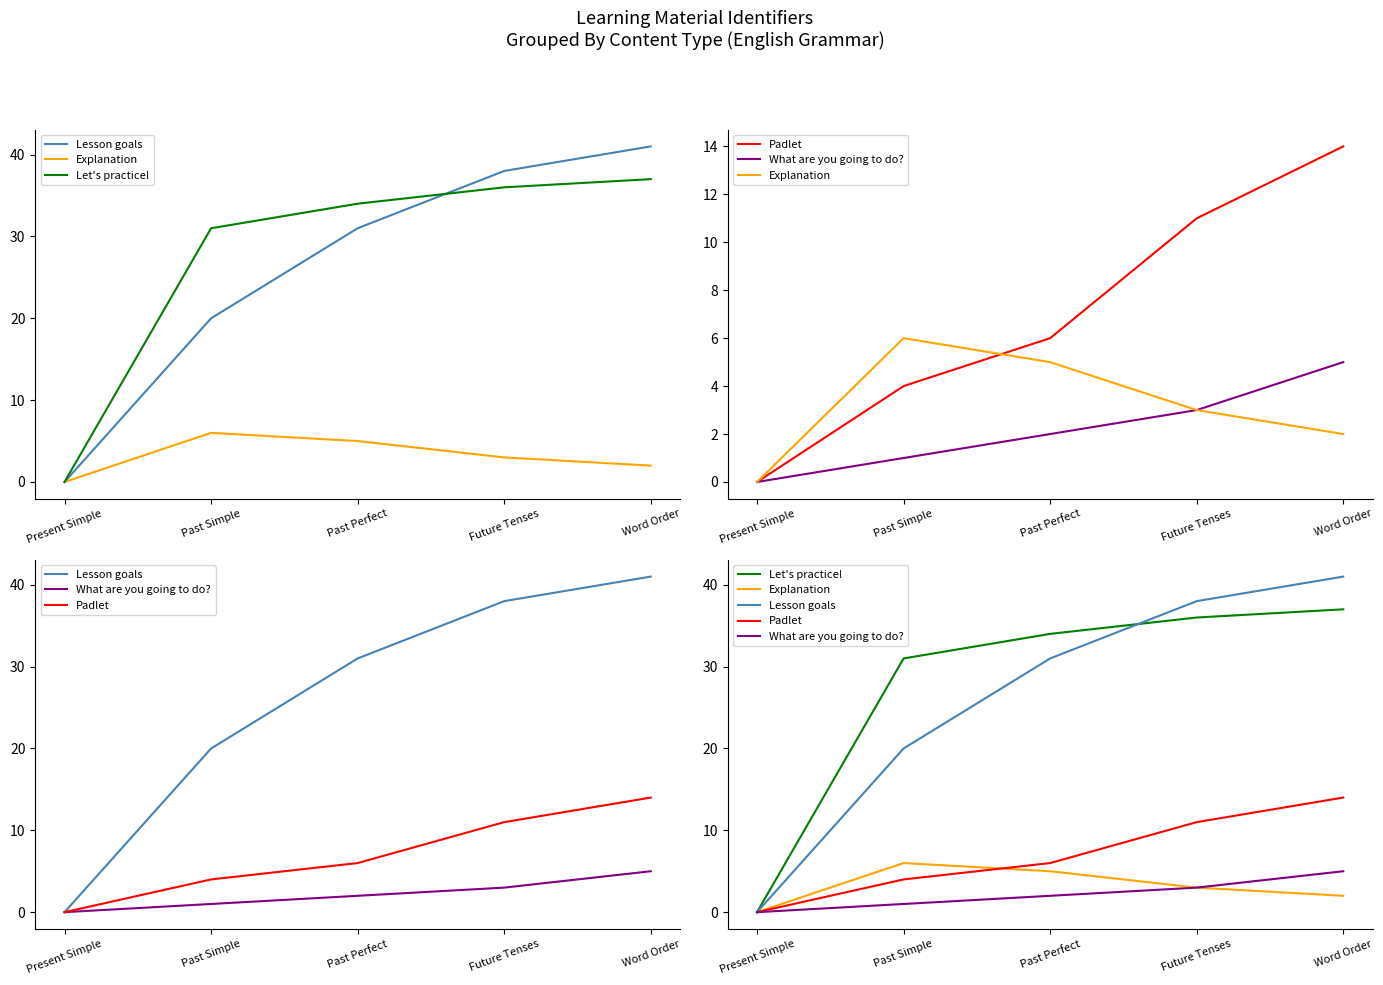

True or false: Lesson goals has a value of 33 at Past Simple.

False